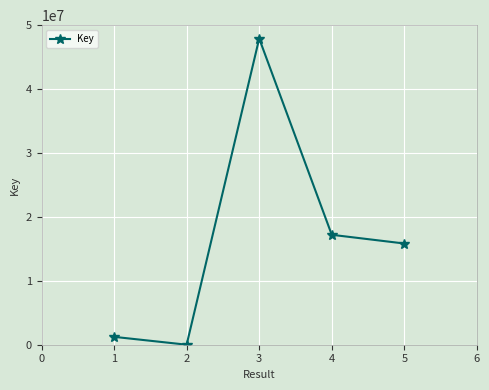

Between 2 and 4, which is larger?

4